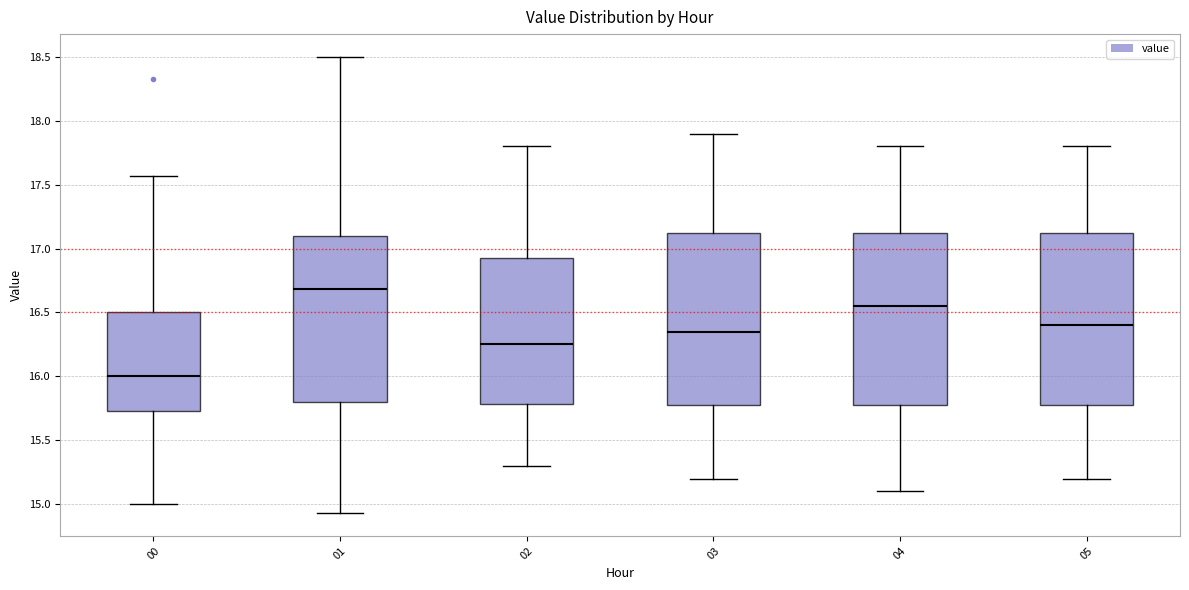

Reading left to right, read every box against the y-axis: the position of its median line, the range the box covers, and the ends of its whiskers. The values are not printed on the chart, so give them approximately, as read against the axis.

00: median 16.00, box 15.75 to 16.50, whiskers 15.00 to 17.55
01: median 16.70, box 15.80 to 17.10, whiskers 14.95 to 18.50
02: median 16.25, box 15.80 to 16.95, whiskers 15.30 to 17.80
03: median 16.35, box 15.80 to 17.15, whiskers 15.20 to 17.90
04: median 16.55, box 15.80 to 17.15, whiskers 15.10 to 17.80
05: median 16.40, box 15.80 to 17.15, whiskers 15.20 to 17.80